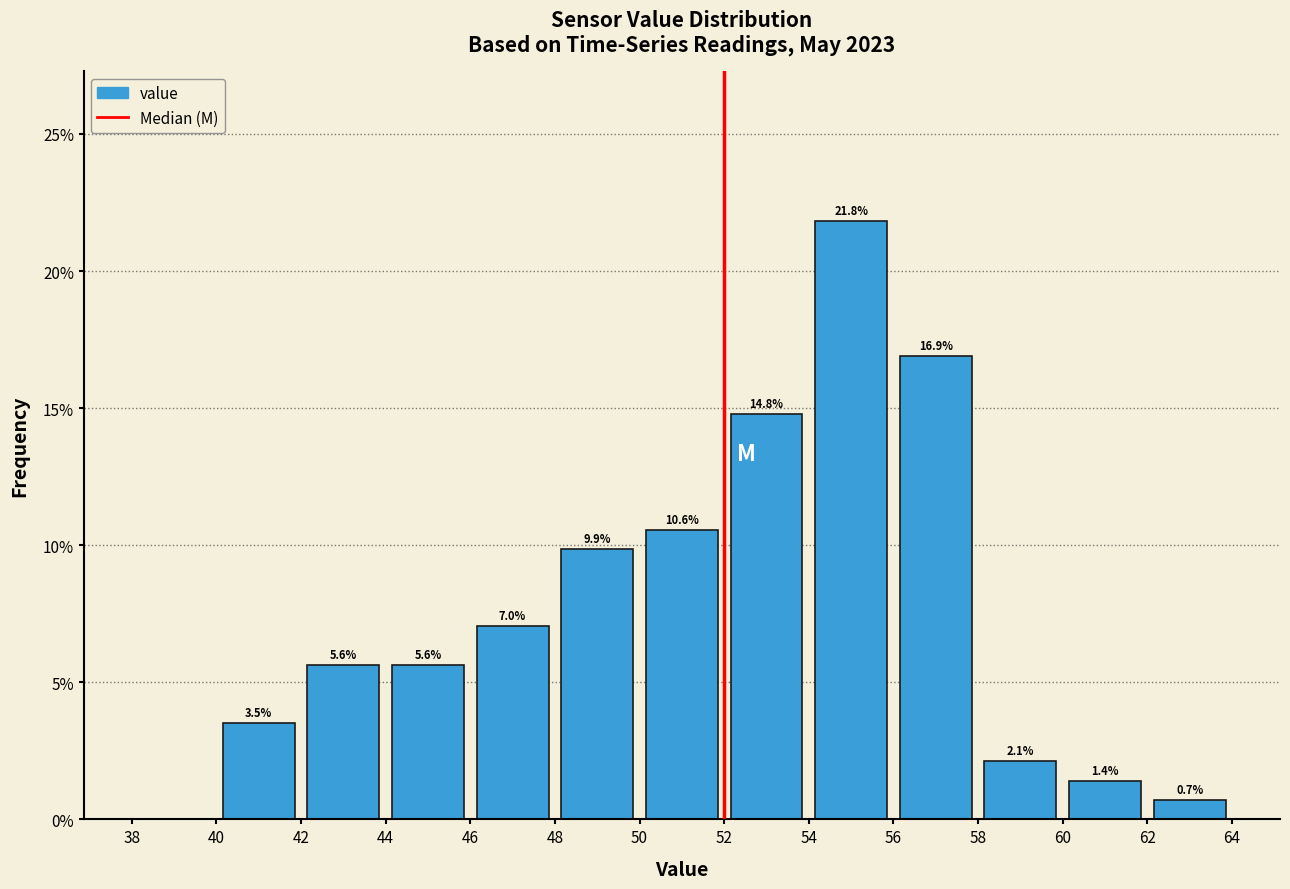

Which range on the x-axis has the tallest bar?

54 to 56